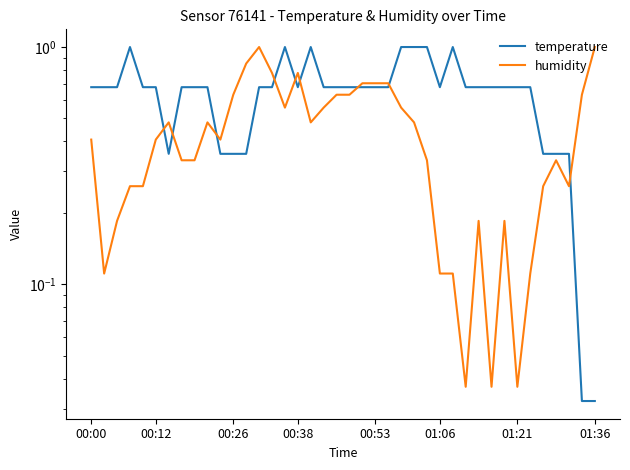

What position from the left is 34?

35